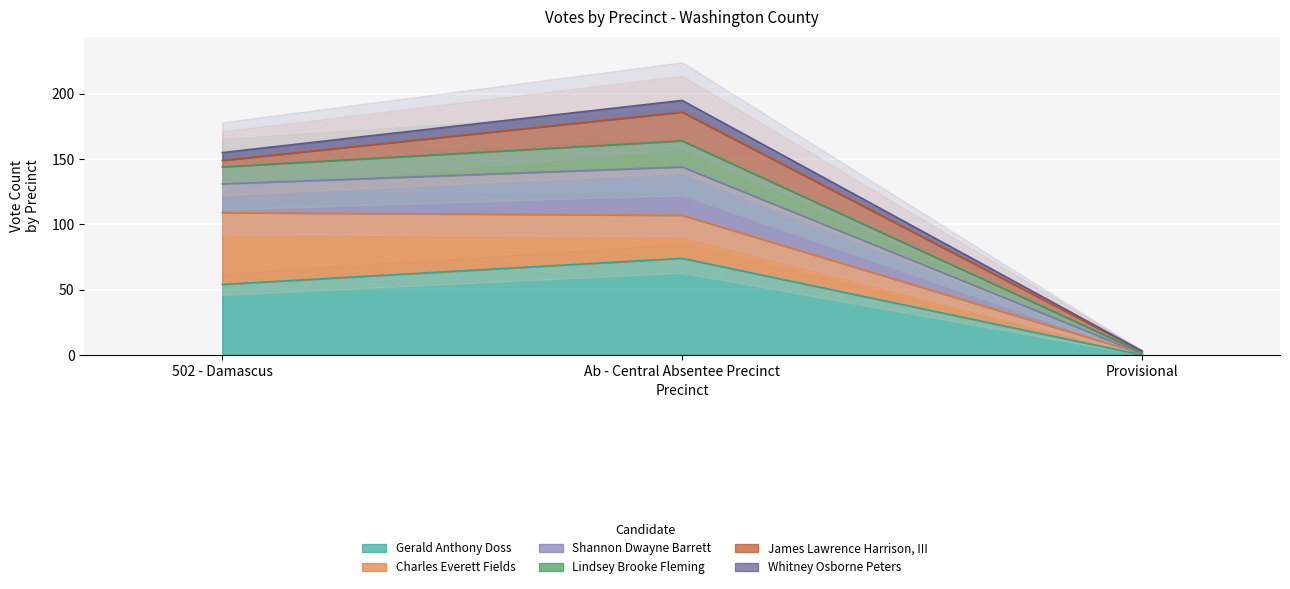

The value of Lindsey Brooke Fleming at 502 - Damascus is 155. True or false?

True